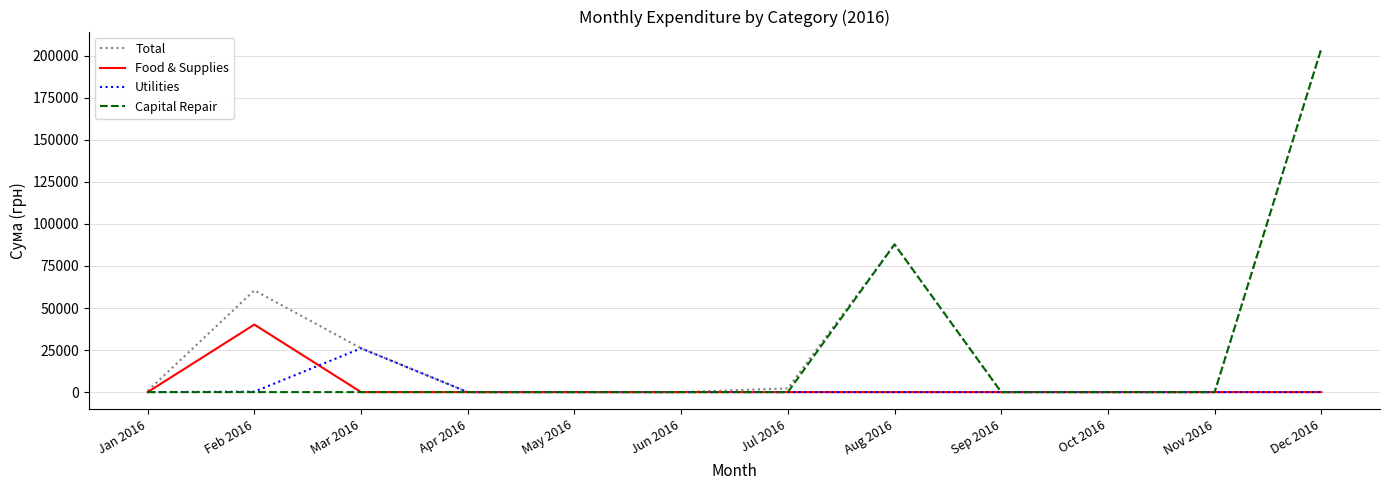

At which label does Food & Supplies reach its peak?

Feb 2016